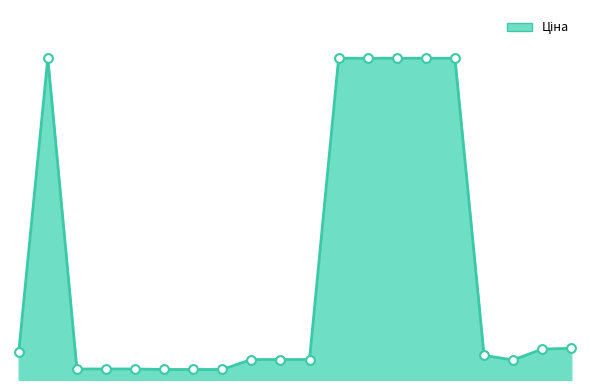

Does the chart have visible grid lines?

No